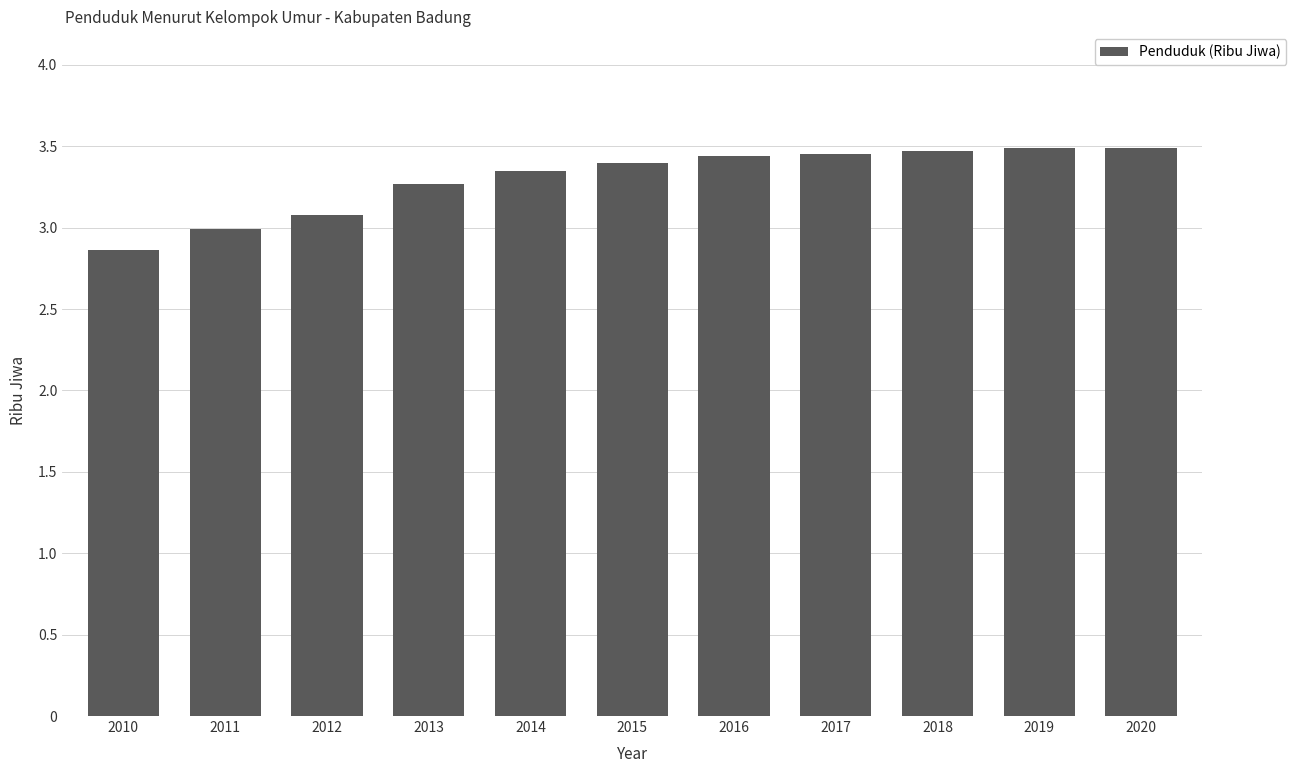

At which category does the chart reach its minimum across all series?

2010